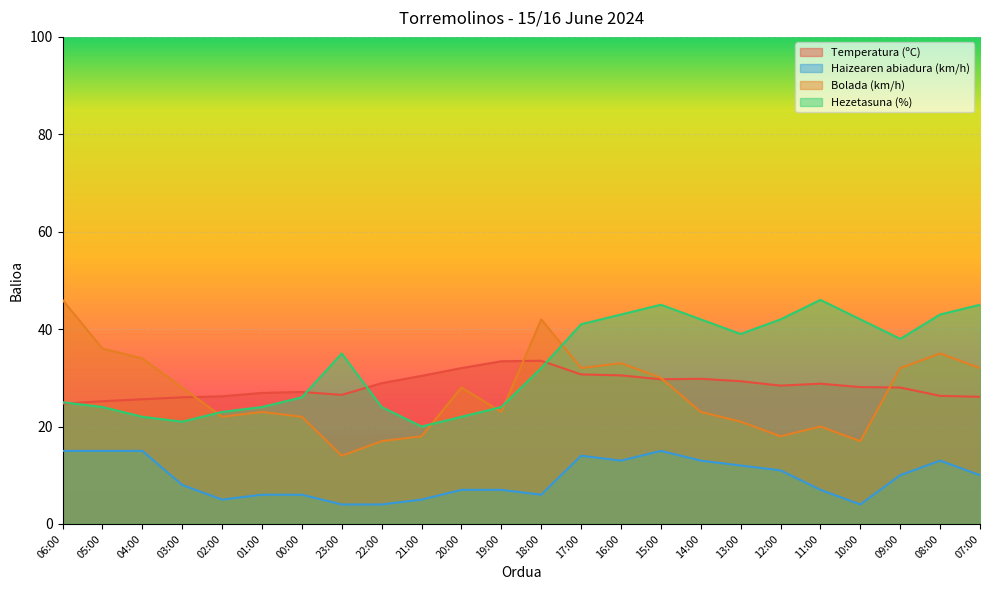

True or false: Haizearen abiadura (km/h) has a value of 3.5 at 18:00.

False